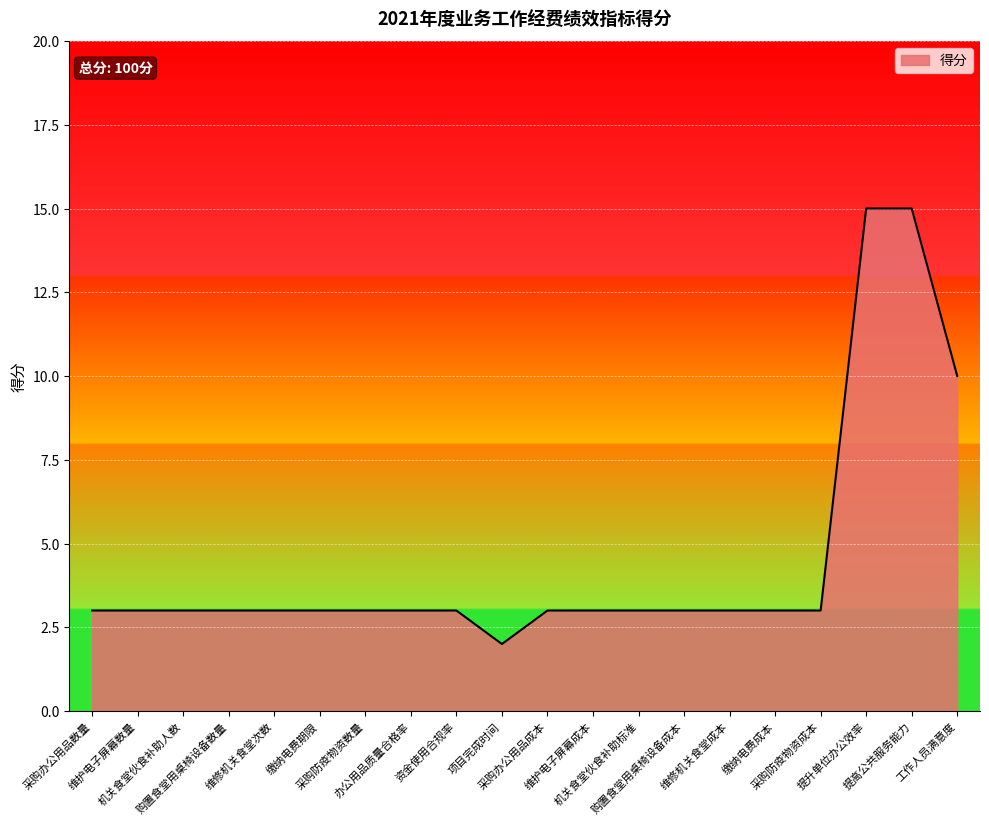

What is the greatest value displayed?

15